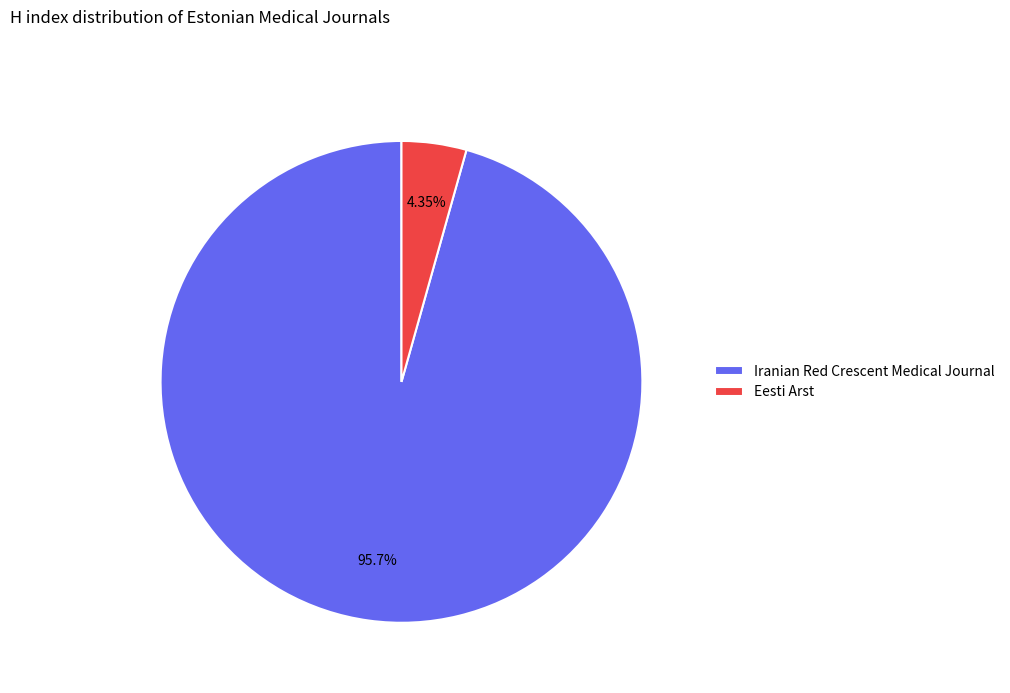

To the nearest percent, what portion does Eesti Arst represent?

4%